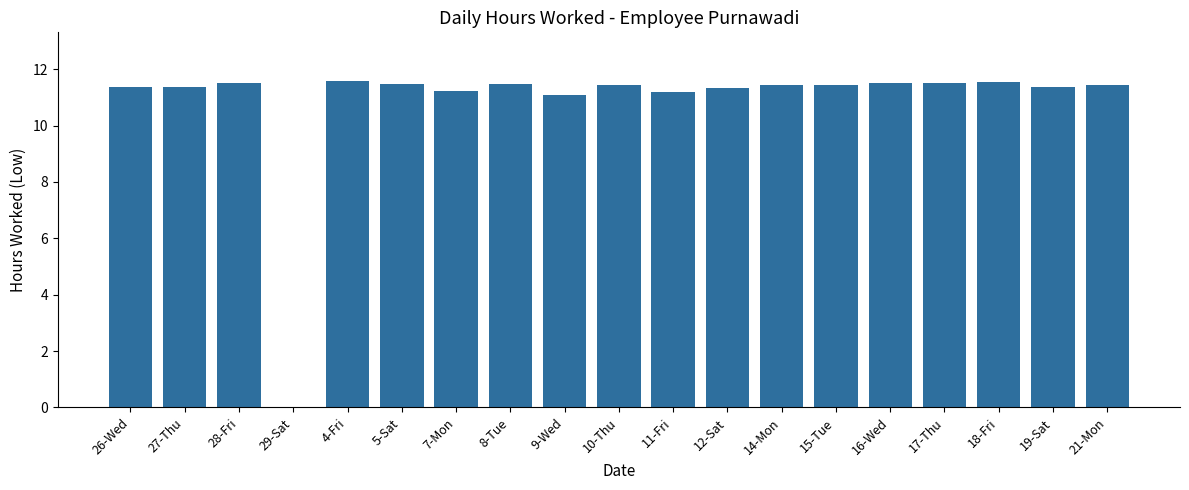

What is the ratio of the value at 16-Wed to the value at 27-Thu?

1.0